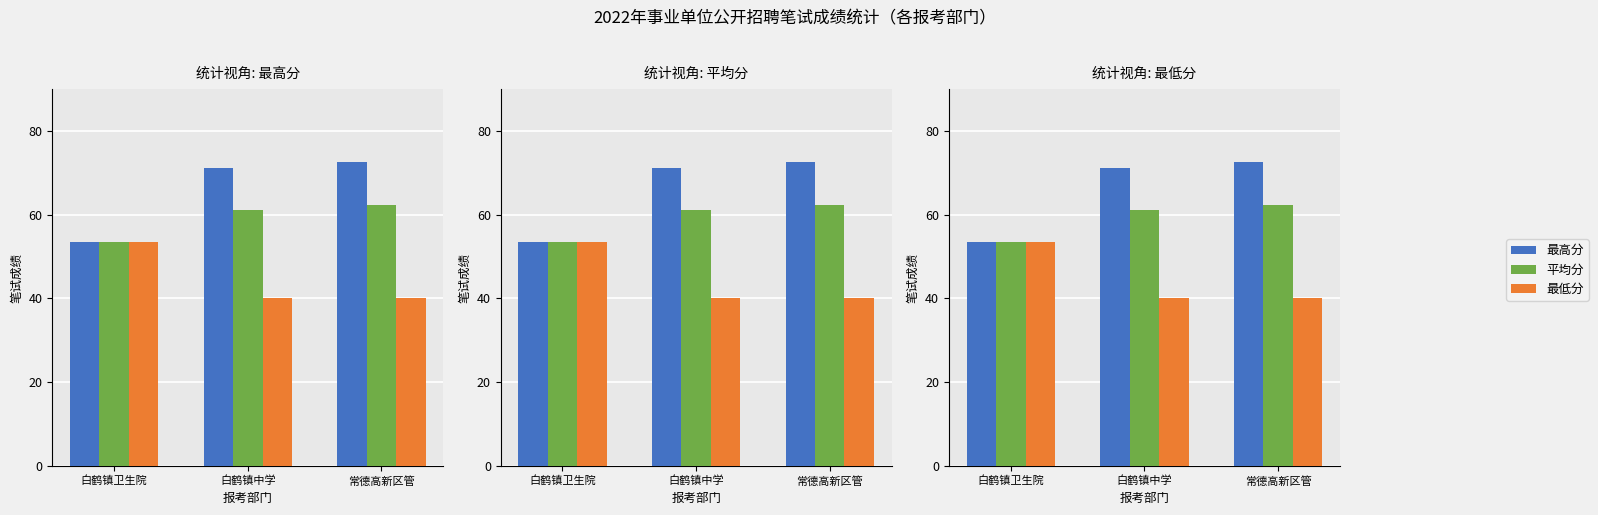

What is the difference between the second highest and minimum values in the 最低分 series?

0.2